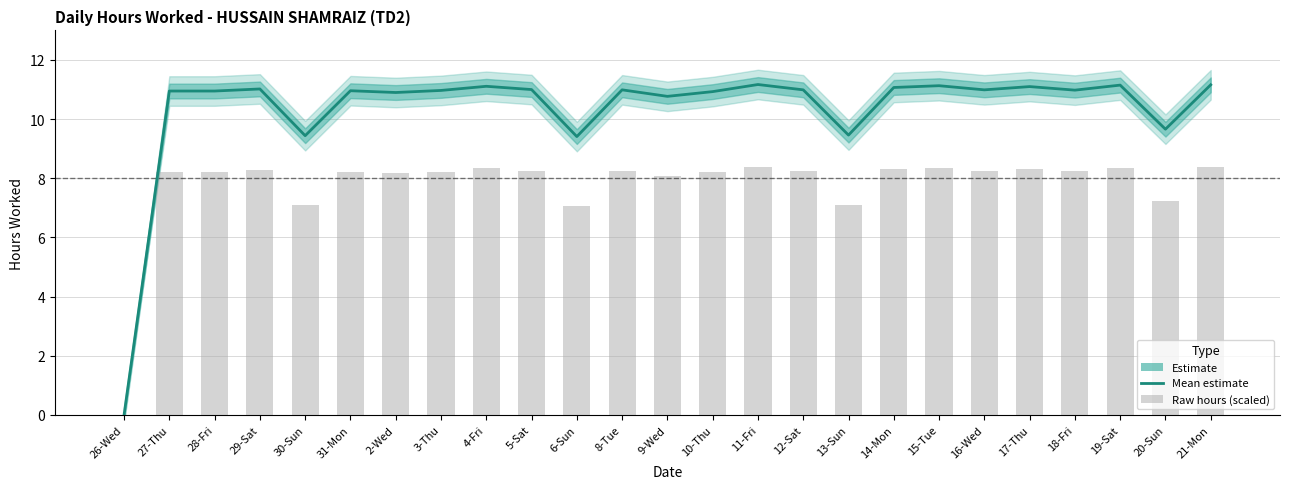

What is the label of the 14th bar from the right?

8-Tue